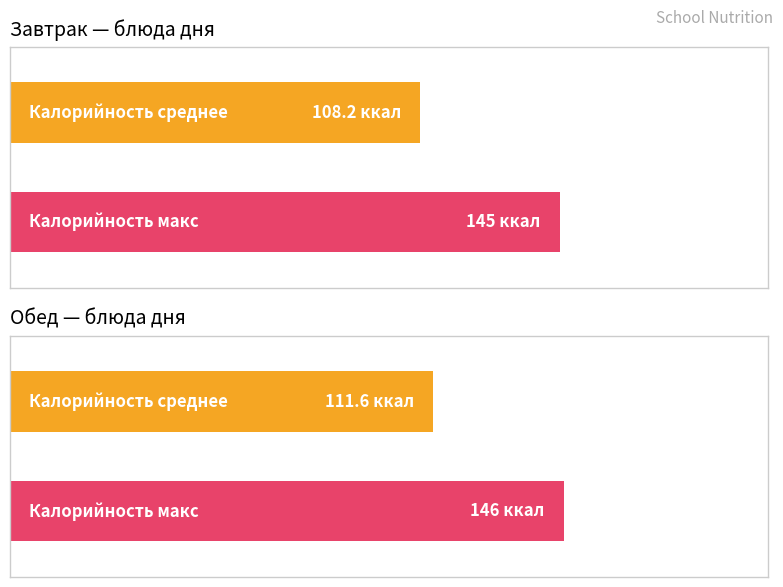

List the series in order of their overall mean, highest first.

Обед, Завтрак